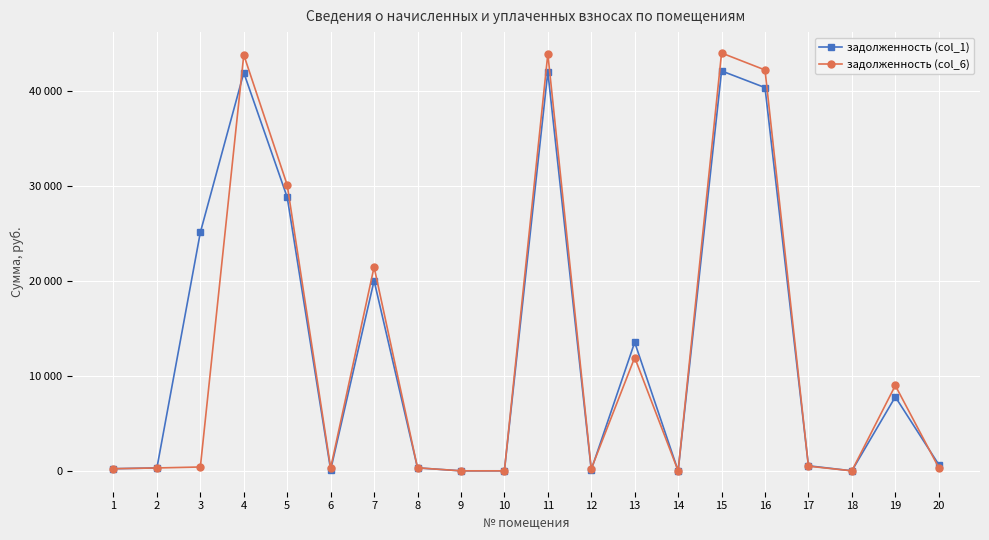

Which series ends up on top after the final intersection of задолженность (col_6) and задолженность (col_1)?

задолженность (col_1)